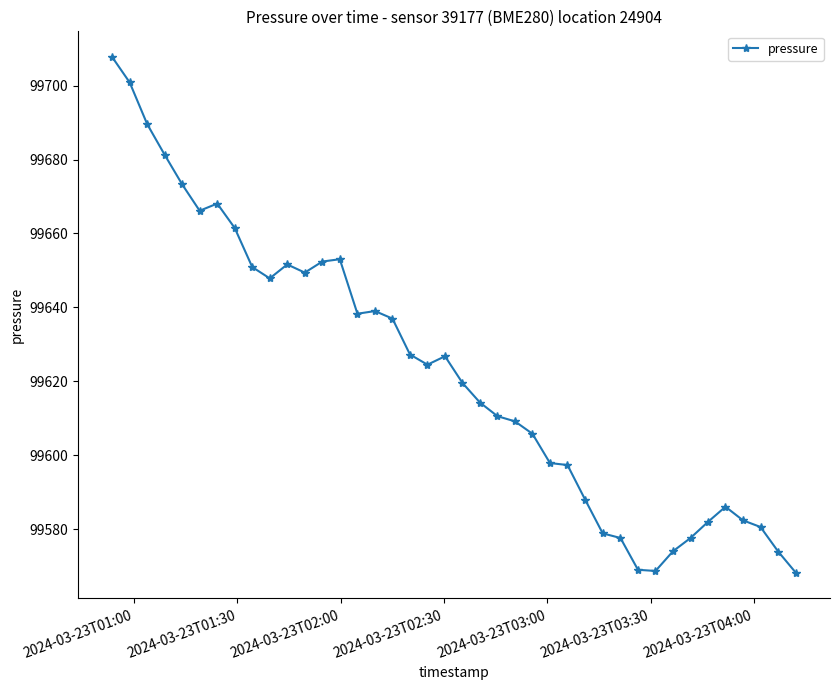

What is the maximum value shown in the chart?

99707.7